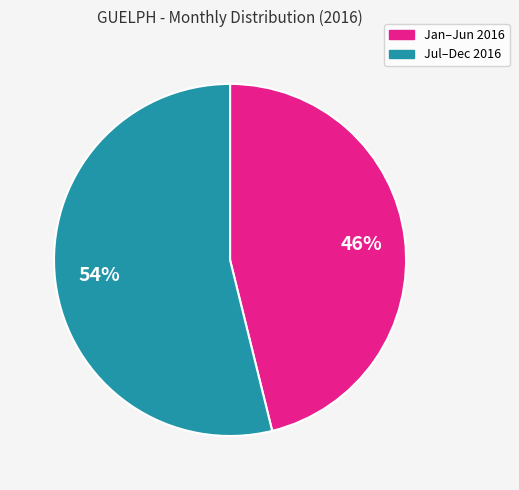

Does any single category account for the majority?

Yes